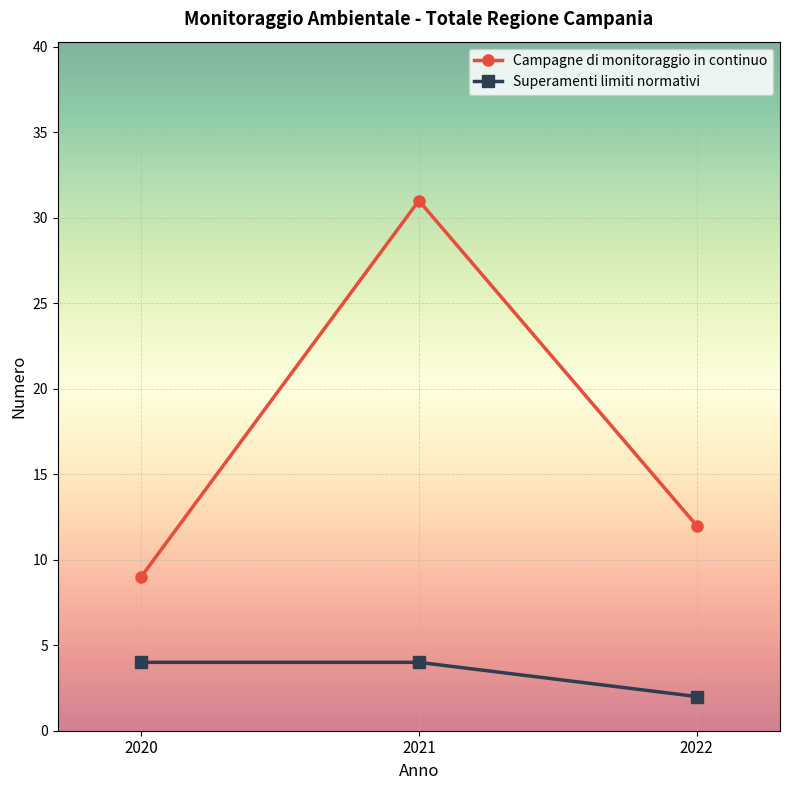

How many Campagne di monitoraggio in continuo values are between 9 and 31?

3